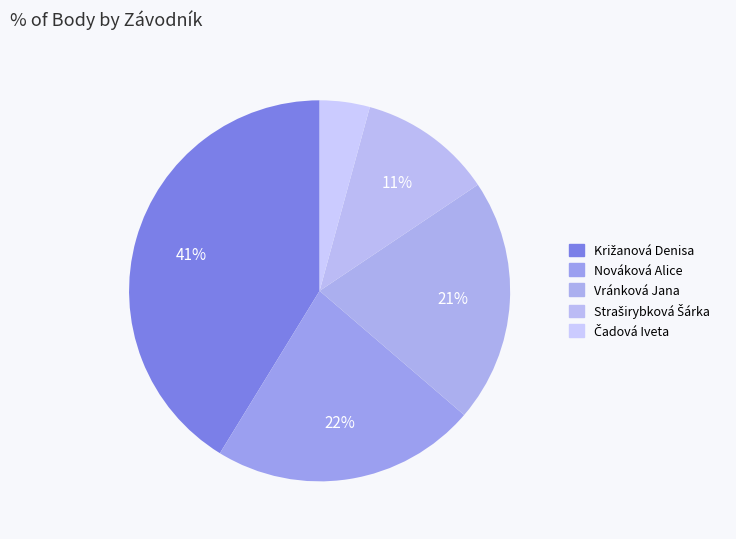

What is the change in value from Križanová Denisa to Čadová Iveta?

-479